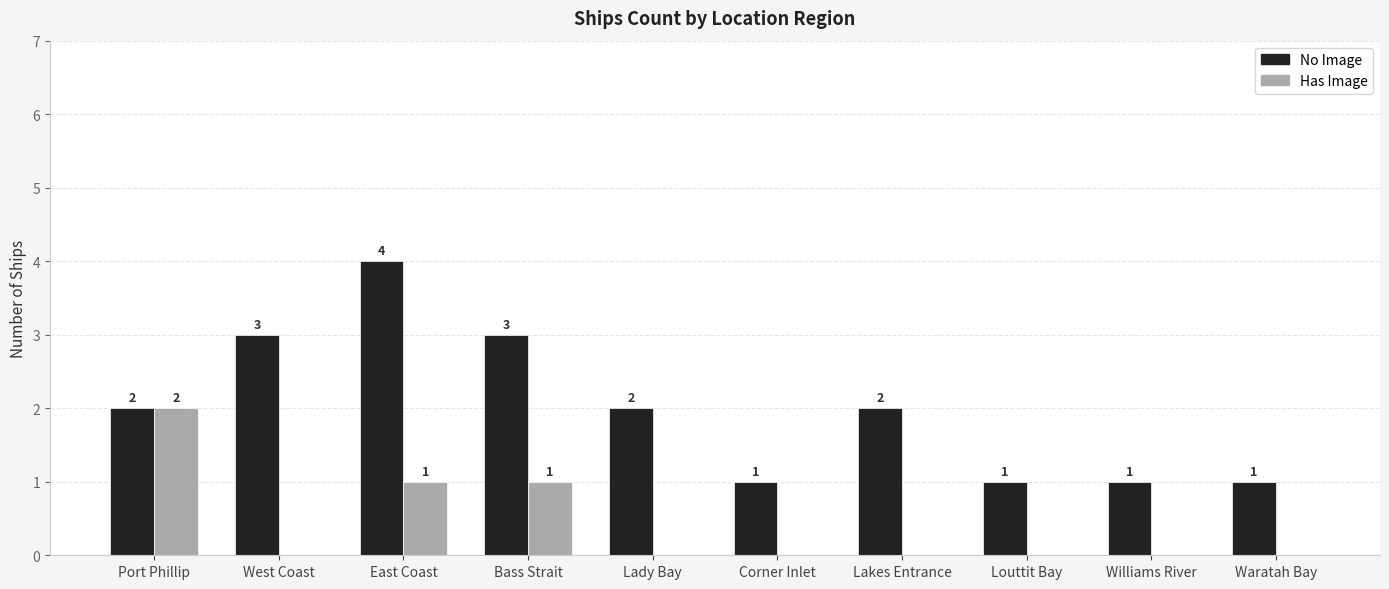

True or false: No Image has a value of 3 at West Coast.

True